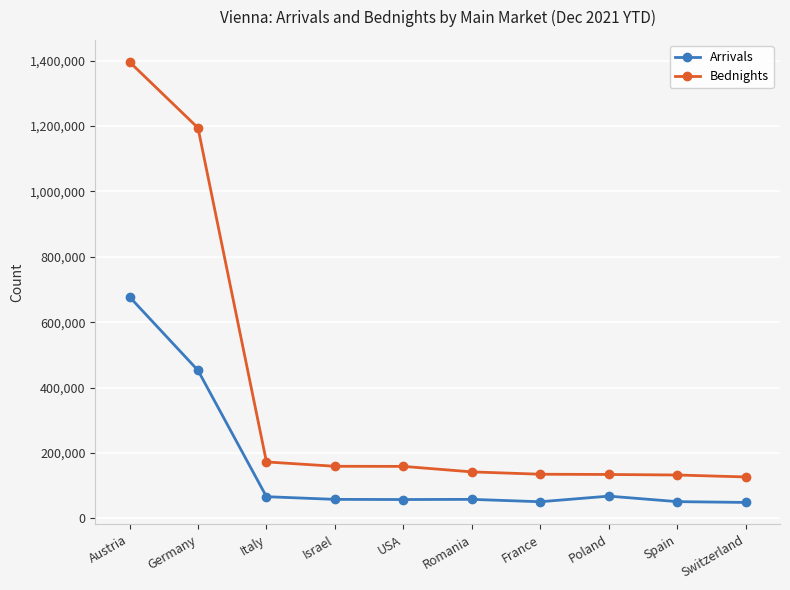

At which label is Bednights closest to 761260?

Germany